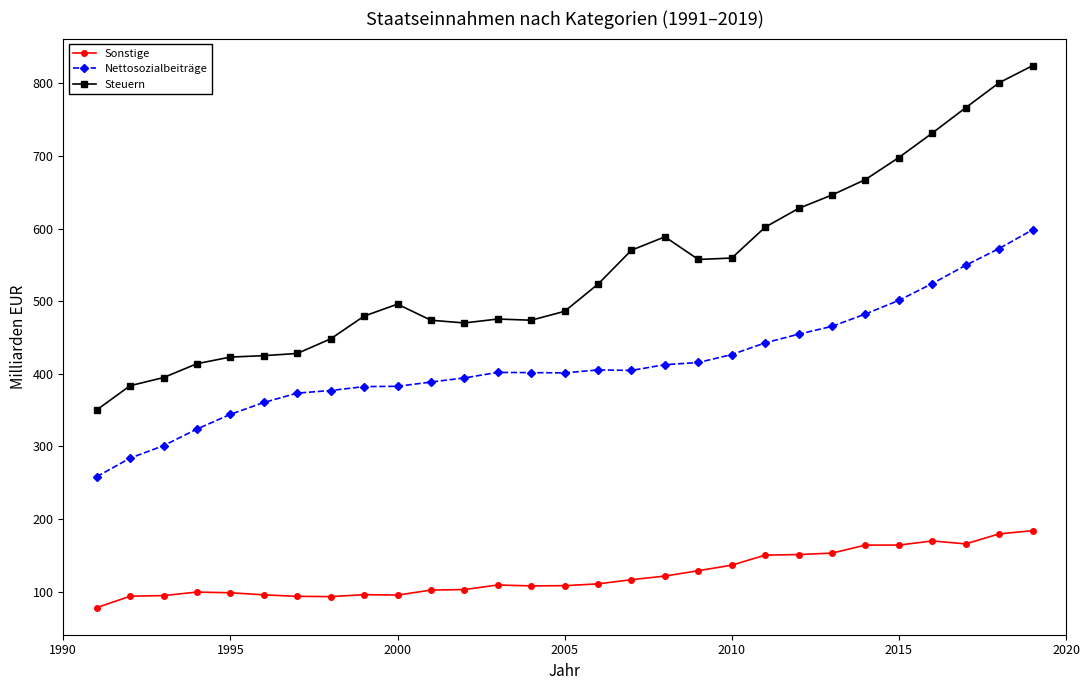

List the series in order of their overall mean, highest first.

Steuern, Nettosozialbeiträge, Sonstige